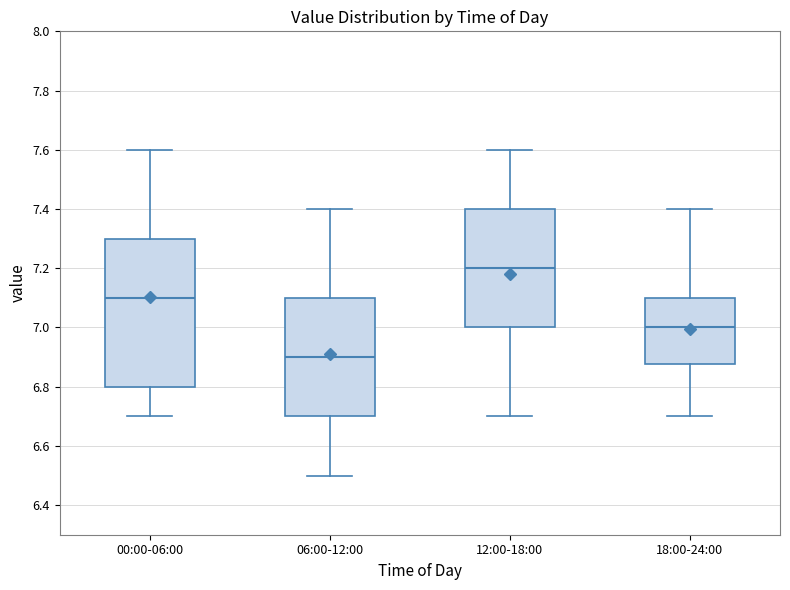

Reading left to right, read every box against the y-axis: the position of its median line, the range the box covers, and the ends of its whiskers. The values are not printed on the chart, so give them approximately, as read against the axis.

00:00-06:00: median 7.10, box 6.80 to 7.30, whiskers 6.70 to 7.60
06:00-12:00: median 6.90, box 6.70 to 7.10, whiskers 6.50 to 7.40
12:00-18:00: median 7.20, box 7.00 to 7.40, whiskers 6.70 to 7.60
18:00-24:00: median 7.00, box 6.88 to 7.10, whiskers 6.70 to 7.40